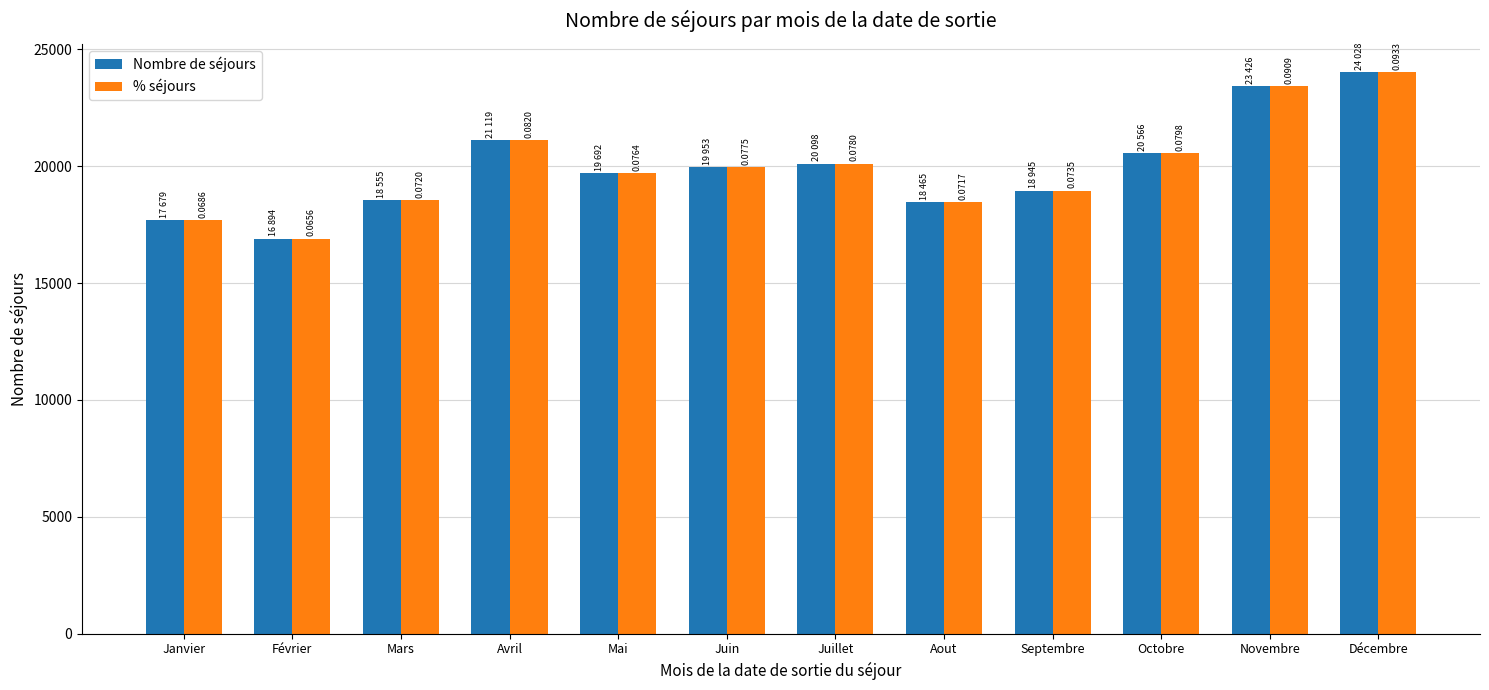

Which category has the highest value across all series?

Décembre